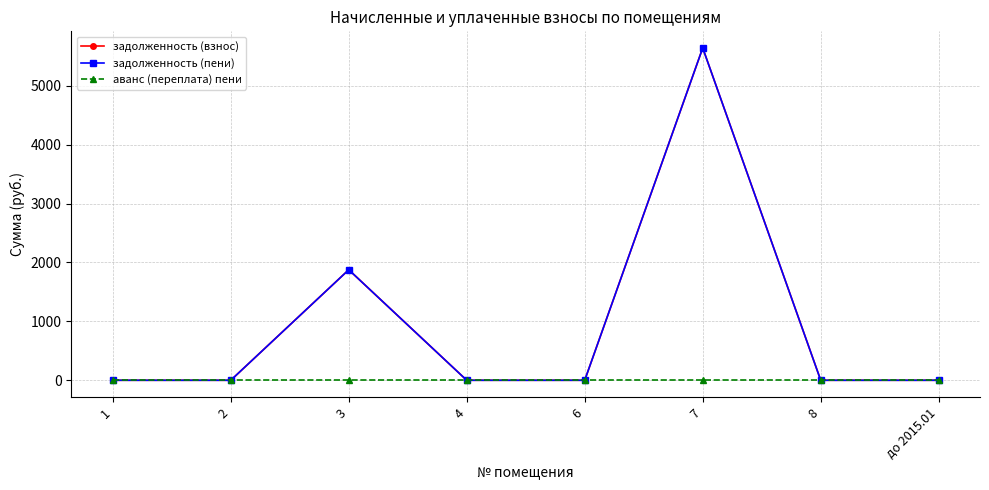

Which series has the largest total across all categories?

задолженность (взнос)